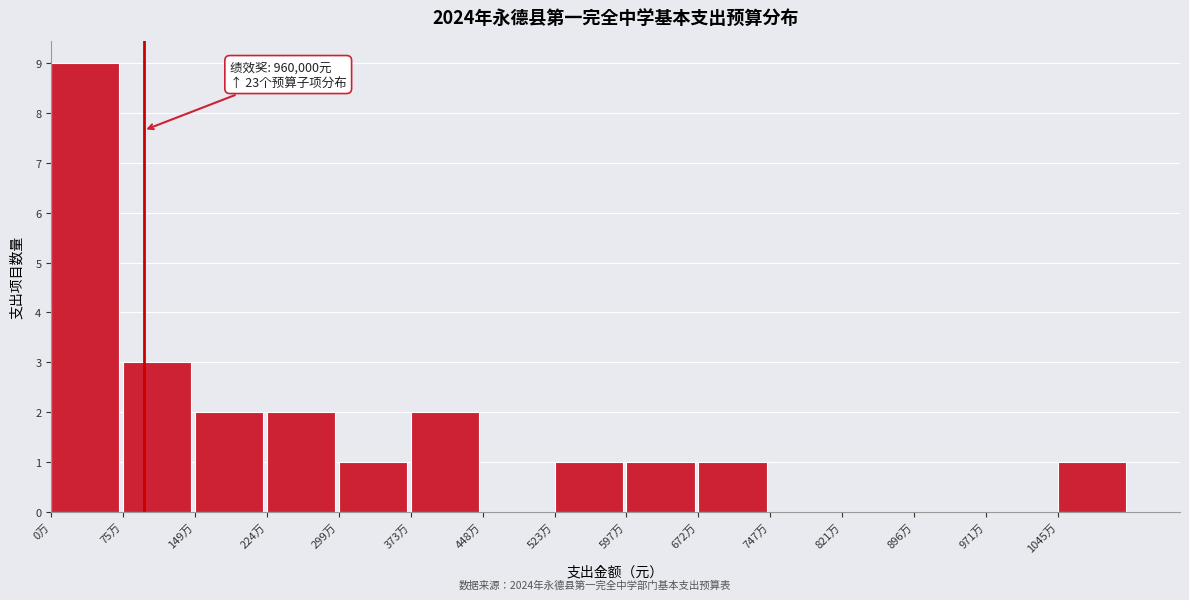

Reading left to right, extract all data points from this chart.

0万=9	75万=3	149万=2	224万=2	299万=1	373万=2	448万=0	523万=1	597万=1	672万=1	747万=0	821万=0	896万=0	971万=0	1045万=1